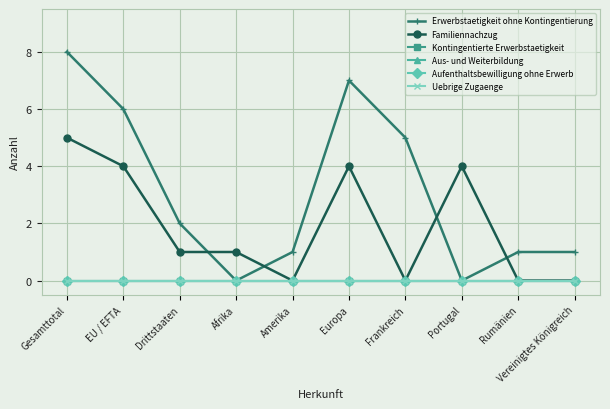

How many series are shown in this chart?

6